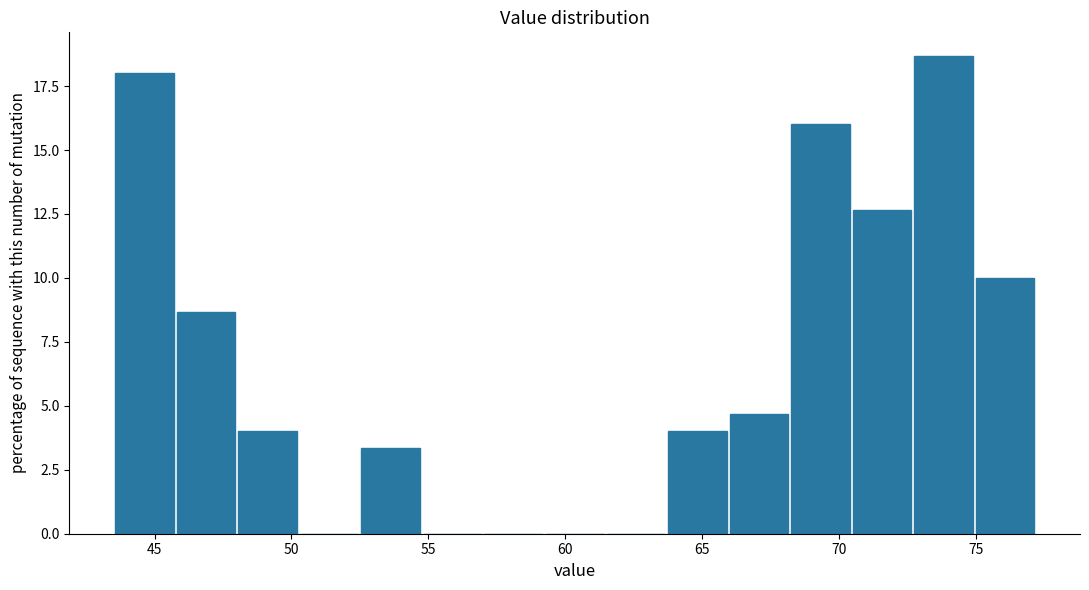

Reading left to right, list every bar in this chart as the range it spans on the x-axis followed by its height. Neither the bar edges nor the heights are printed on the chart, so give them approximately, as read against the axes.

43.5 to 46.0: 18.0
46.0 to 48.0: 8.5
48.0 to 50.0: 4.0
50.0 to 52.5: 0
52.5 to 54.5: 3.5
54.5 to 57.0: 0
57.0 to 59.0: 0
59.0 to 61.5: 0
61.5 to 63.5: 0
63.5 to 66.0: 4.0
66.0 to 68.0: 4.5
68.0 to 70.5: 16.0
70.5 to 72.5: 12.5
72.5 to 75.0: 18.5
75.0 to 77.0: 10.0